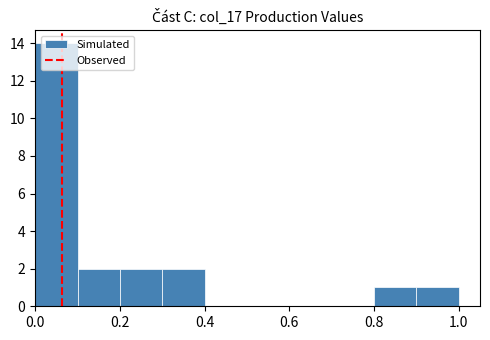

Over which range of the x-axis is the bar tallest?

0.0 to 0.1